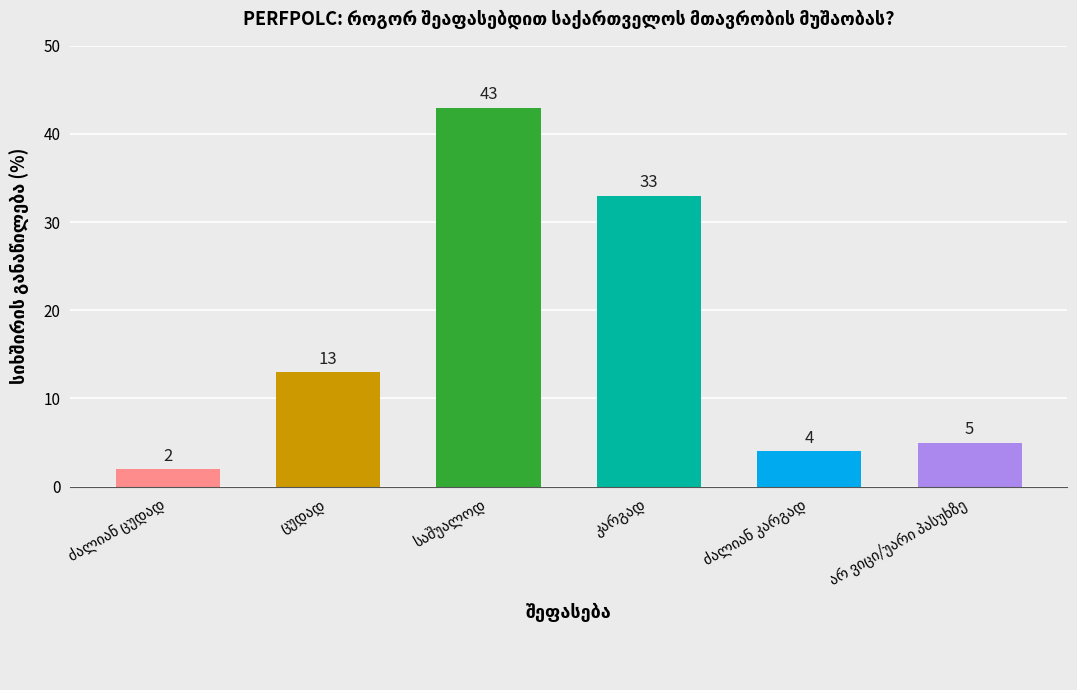

What is the value of the 4th bar from the left?

33